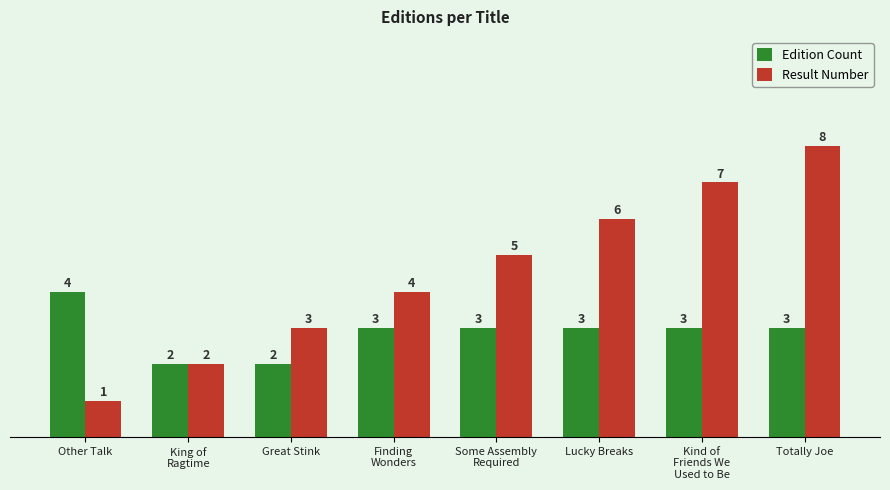

Reading right to left, extract all data points from this chart.

Edition Count: 3	3	3	3	3	2	2	4
Result Number: 8	7	6	5	4	3	2	1